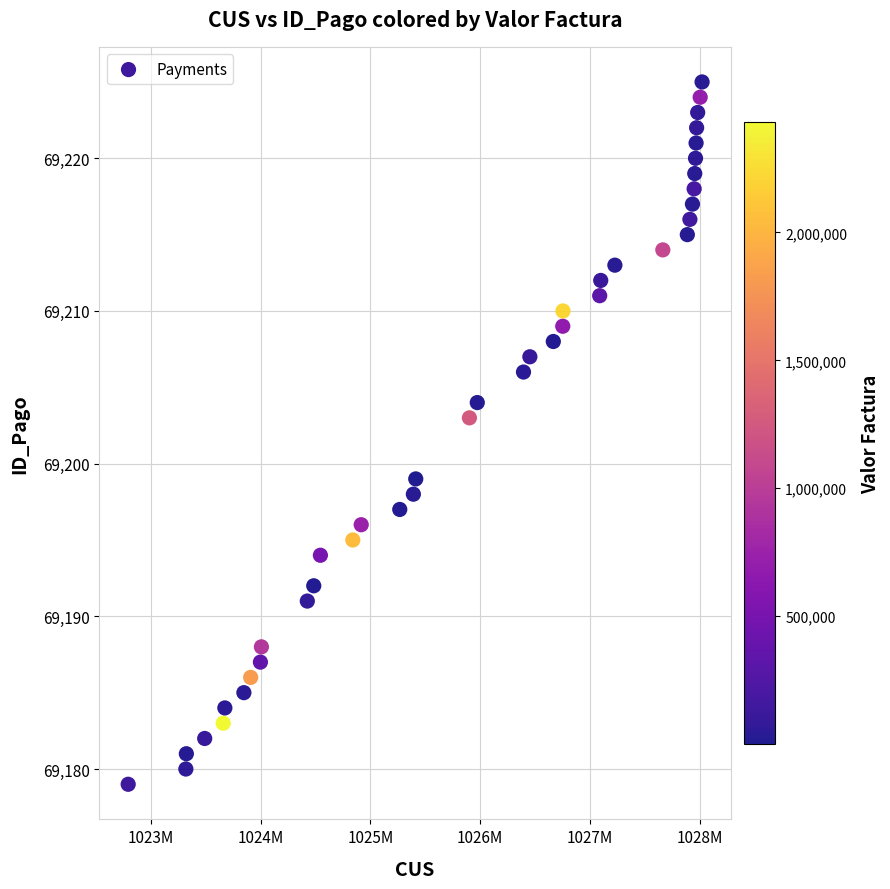

What is the range of X values (max minus min)?

5229392